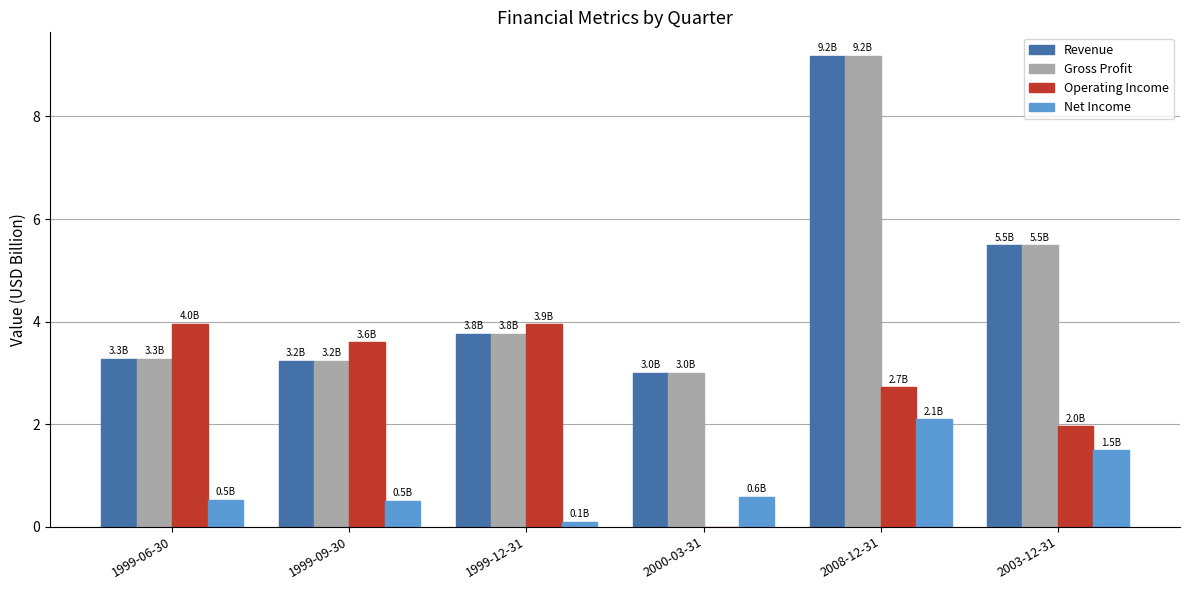

At which category is the sum across all series the highest?

2008-12-31